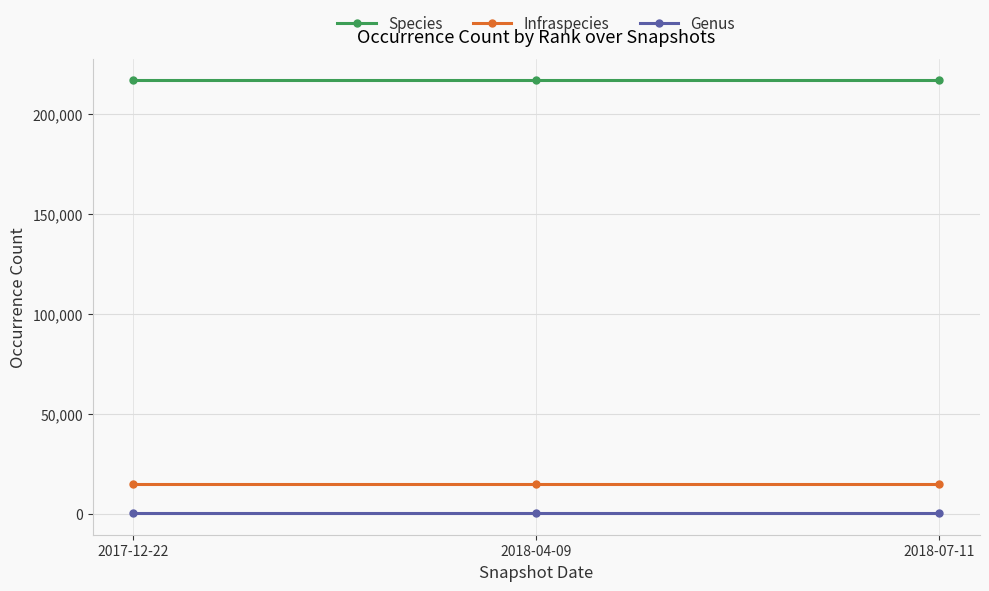

What is the lowest value of the Species series?

216840